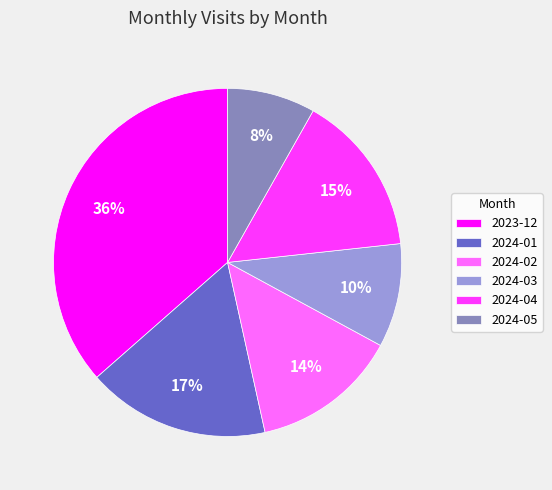

How many segments does this pie chart have?

6